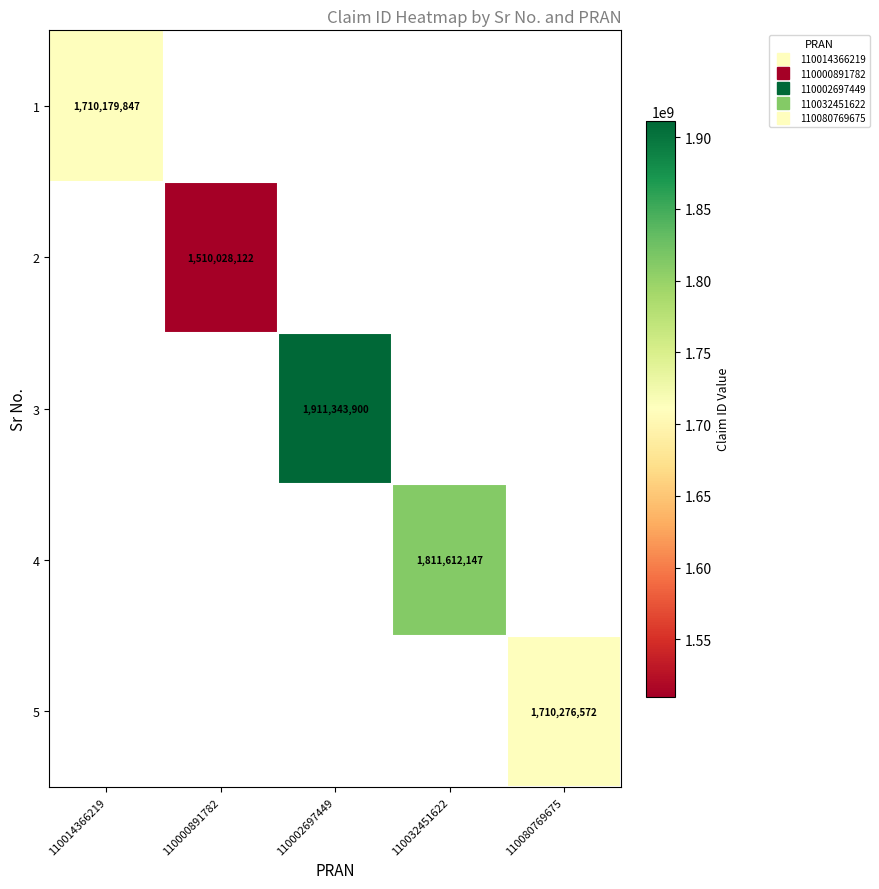

At which label is 2 closest to 755014061?

110014366219